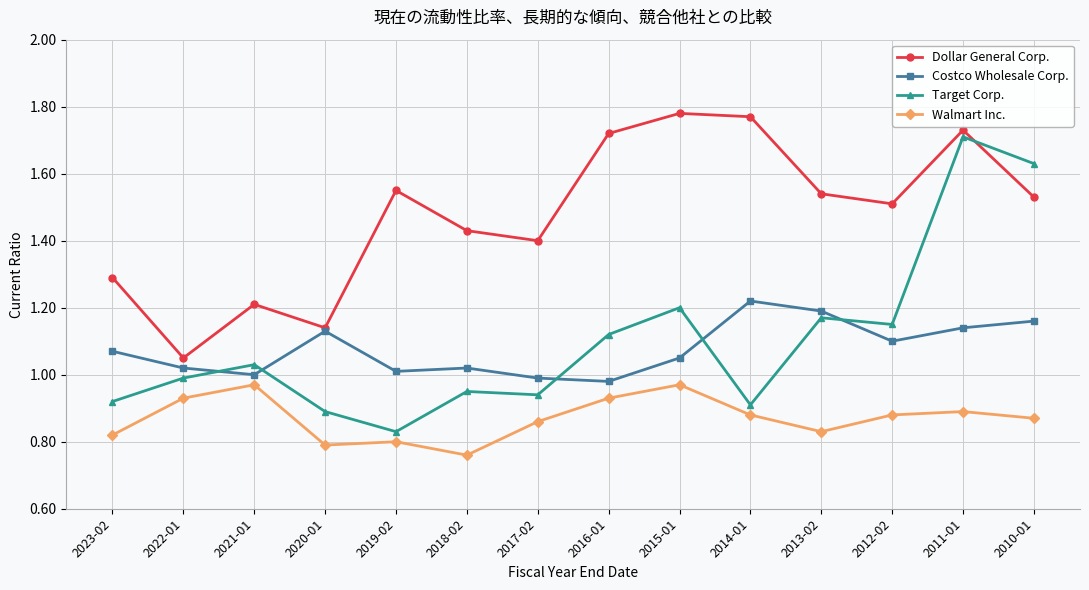

Between which two adjacent categories do Target Corp. and Costco Wholesale Corp. first intersect?

2022-01 and 2021-01